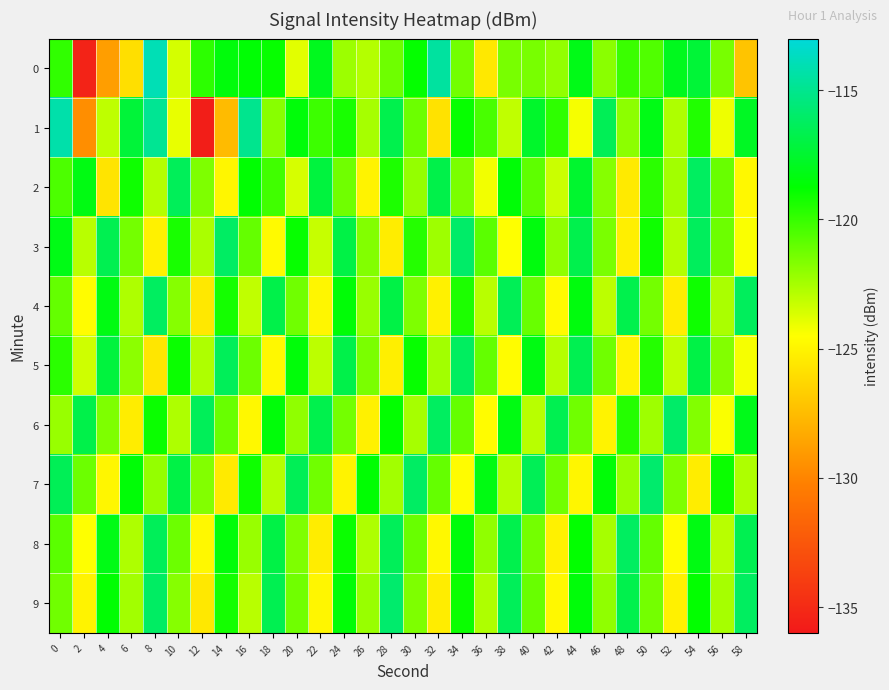

Count the number of categories in the chart.

30